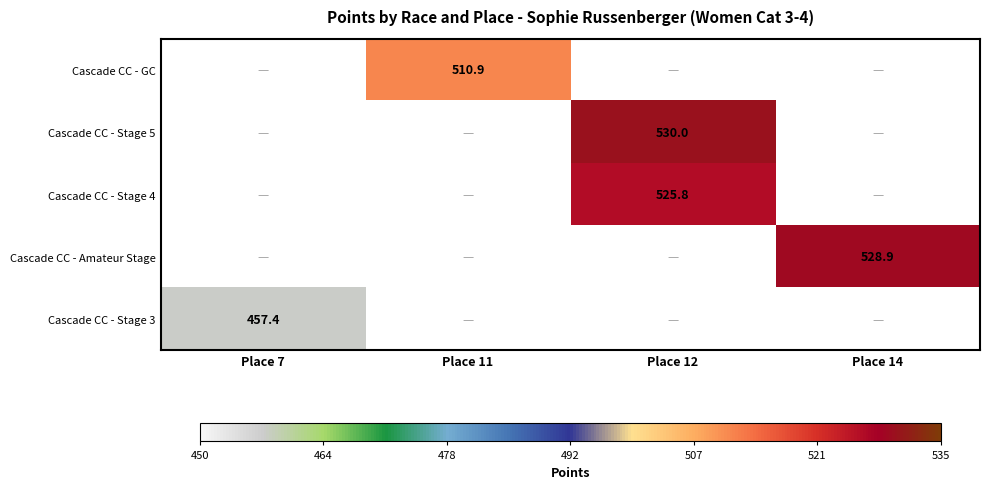

Is the value of Cascade CC - Stage 4 at Place 12 greater than the value of Cascade CC - GC at Place 11?

Yes